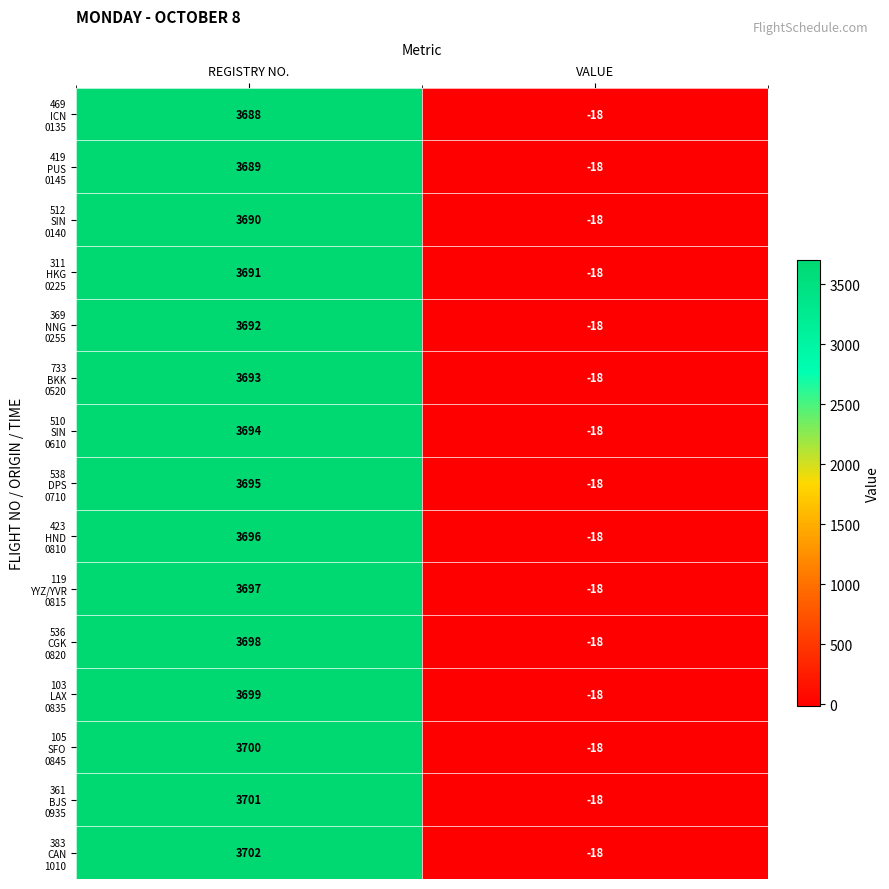

At which category is the sum across all series the highest?

REGISTRY NO.